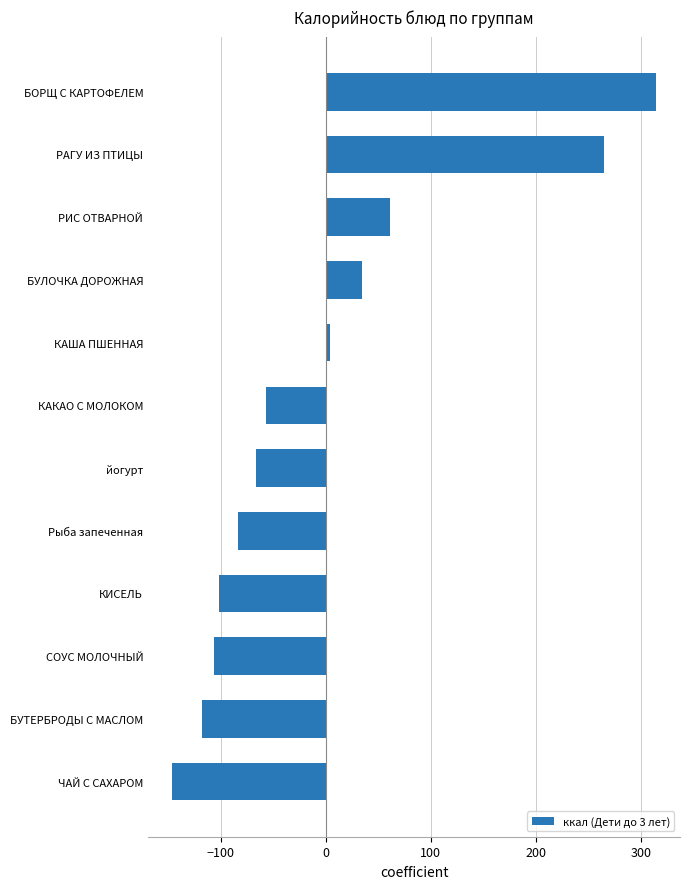

List the labels in order of value, smallest first.

ЧАЙ С САХАРОМ, БУТЕРБРОДЫ С МАСЛОМ, СОУС МОЛОЧНЫЙ, КИСЕЛЬ, Рыба запеченная, йогурт, КАКАО С МОЛОКОМ, КАША ПШЕННАЯ, БУЛОЧКА ДОРОЖНАЯ, РИС ОТВАРНОЙ, РАГУ ИЗ ПТИЦЫ, БОРЩ С КАРТОФЕЛЕМ